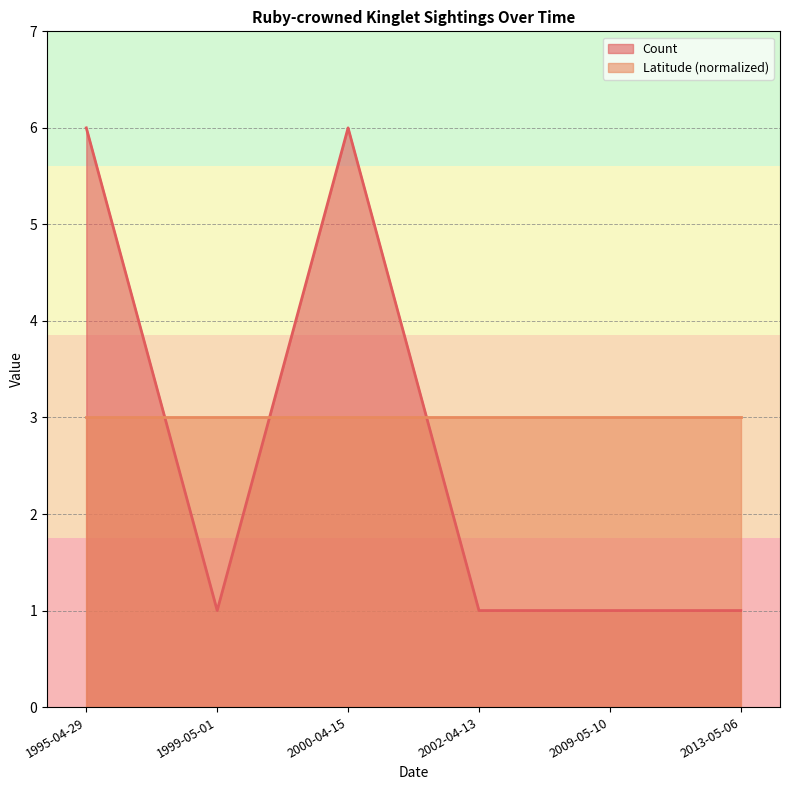

What is the greatest value displayed?

6